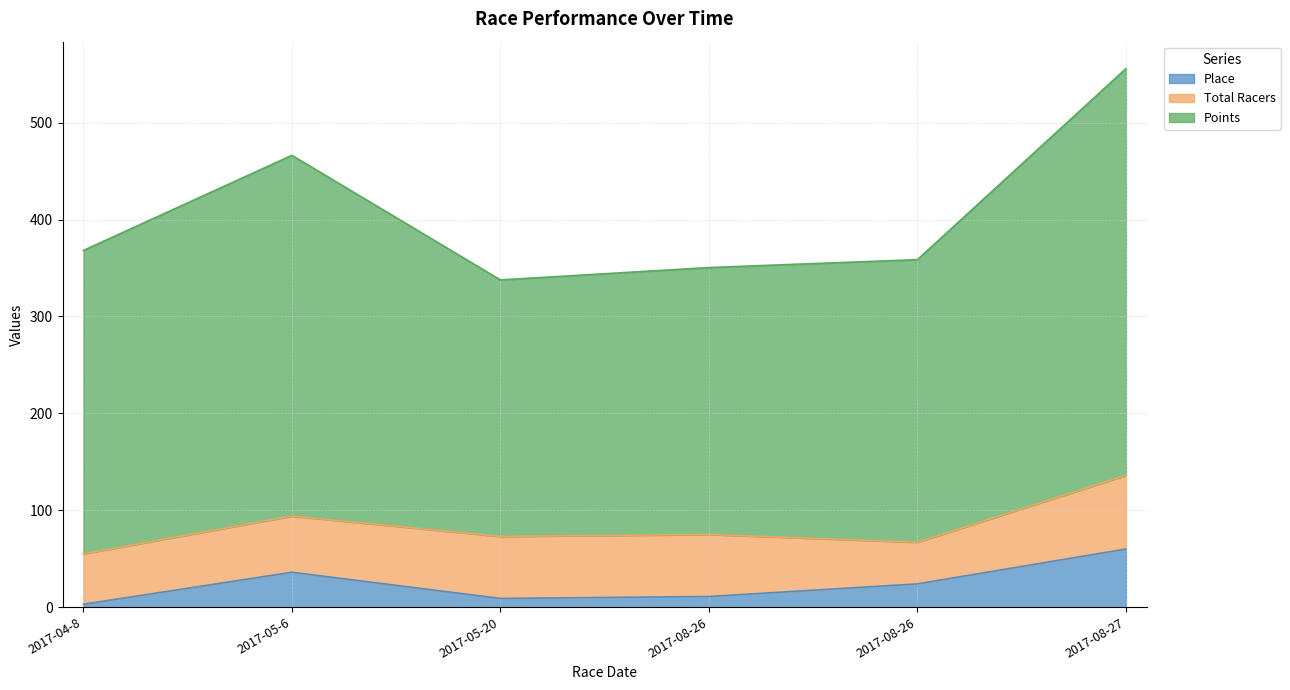

What is the greatest value displayed?

555.8